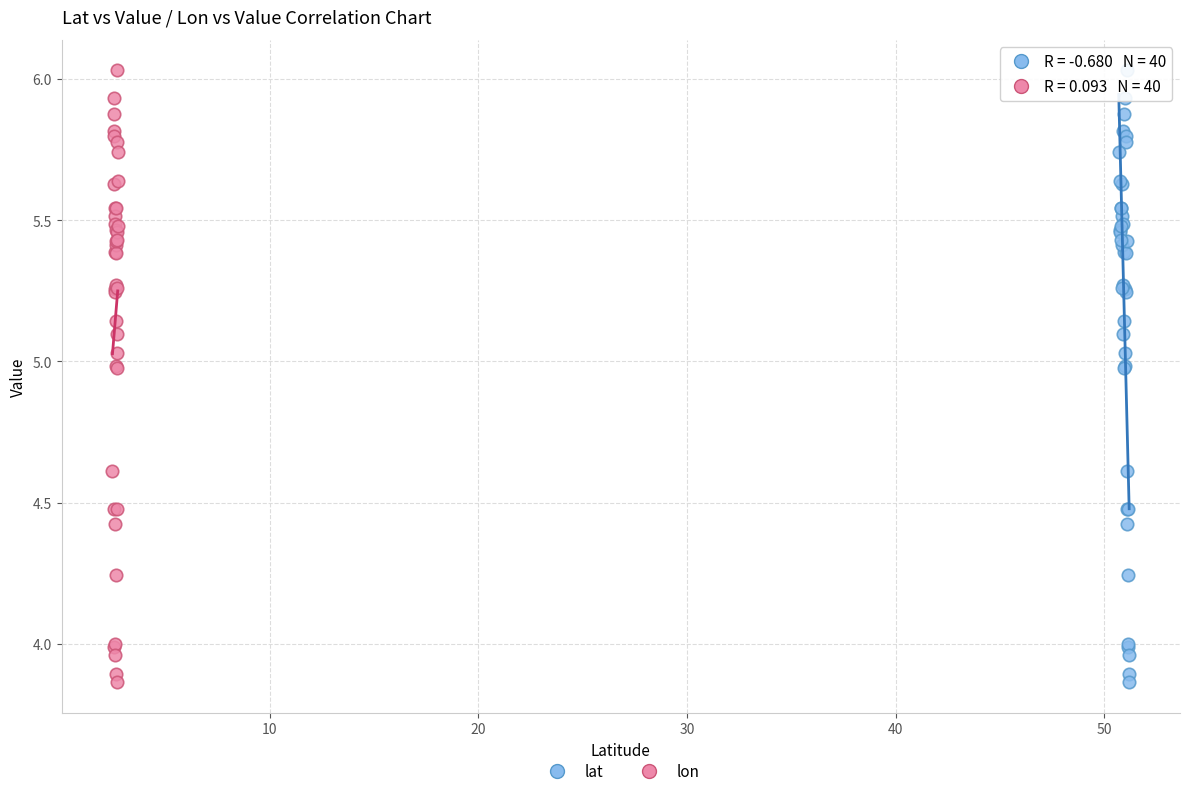

What are all the series names shown in the legend?

lat, lon